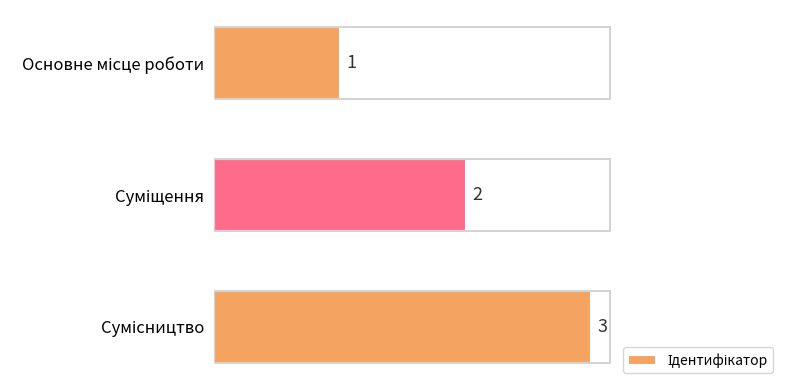

Does the chart contain stacked bars?

No